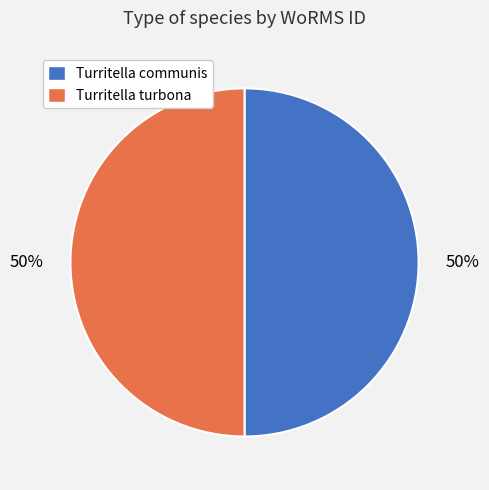

The Turritella communis slice represents 64% of the pie. True or false?

False